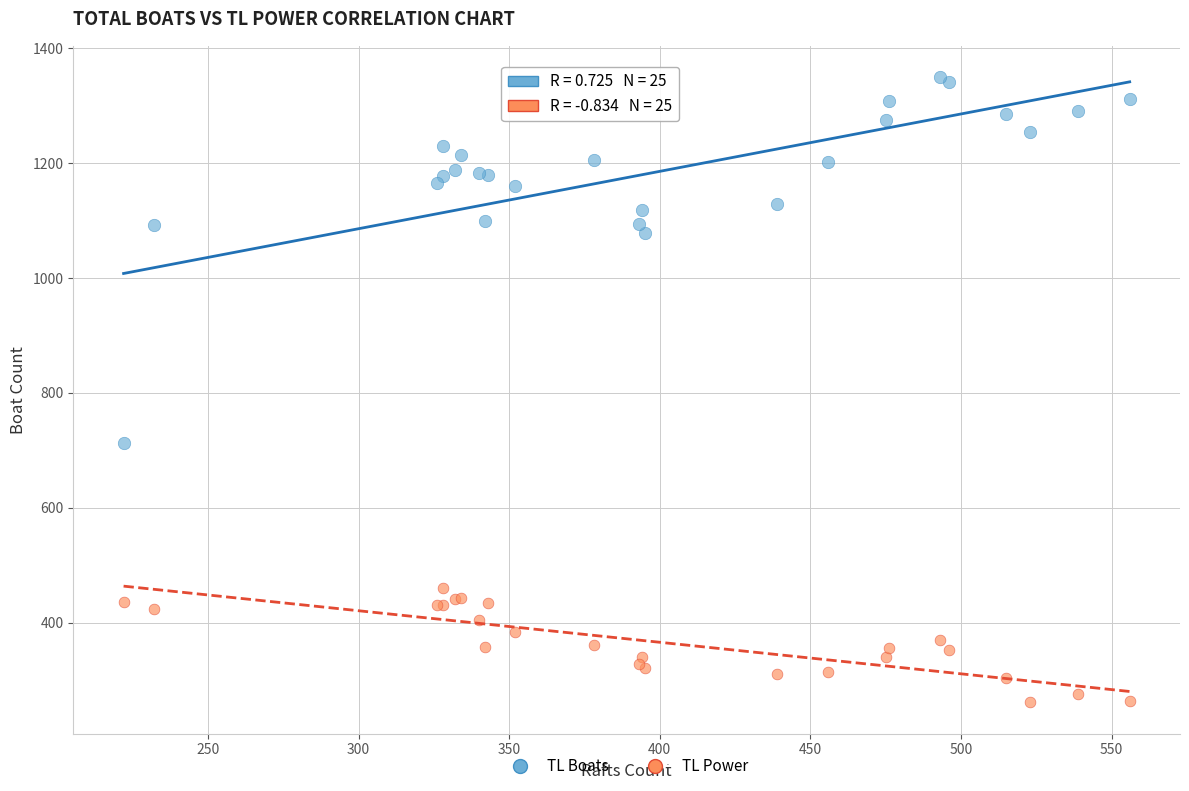

Across all series, what Y value is closest to 805?

713